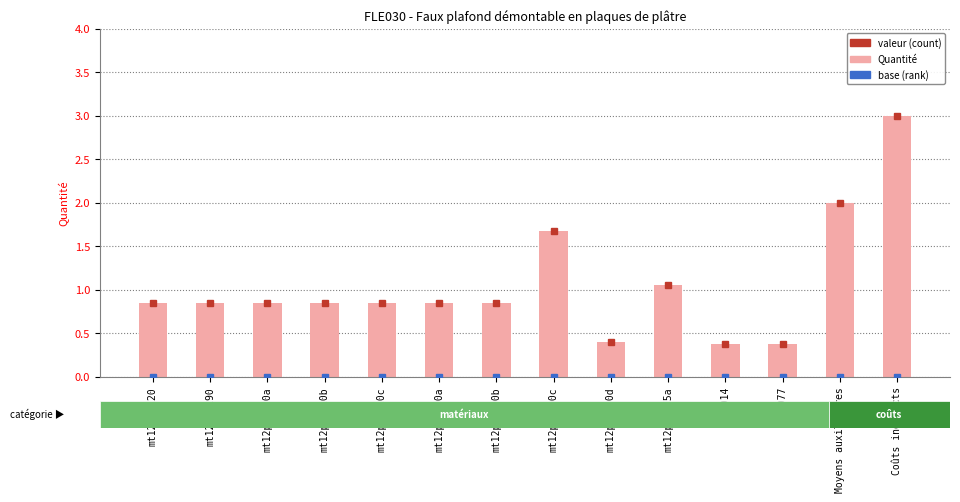

The value at Moyens auxiliaires is 2.0. True or false?

True